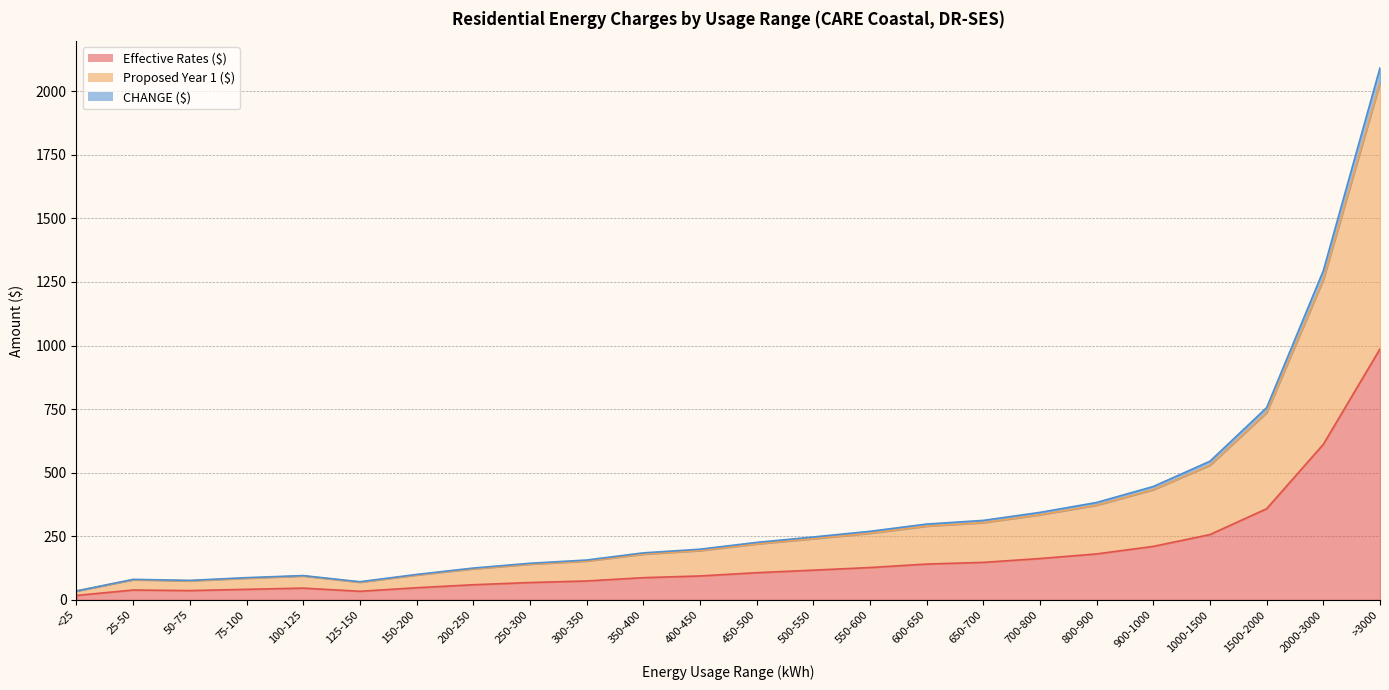

What is the total value across all series at 50-75?

187.9